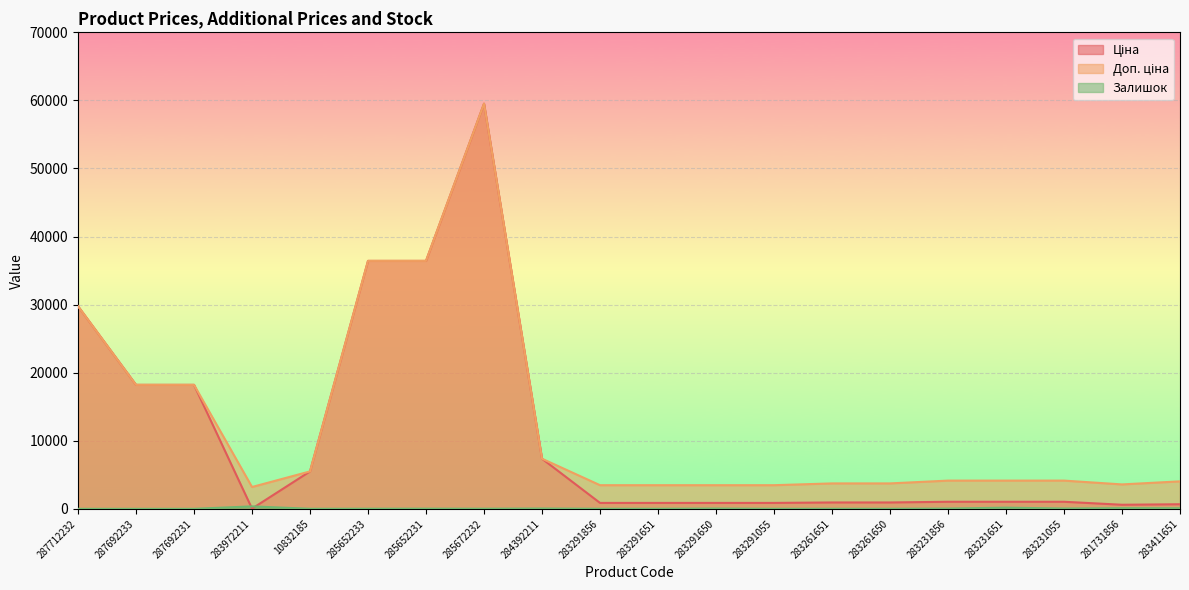

What is the difference between the maximum and minimum values in the Ціна series?

59490.9